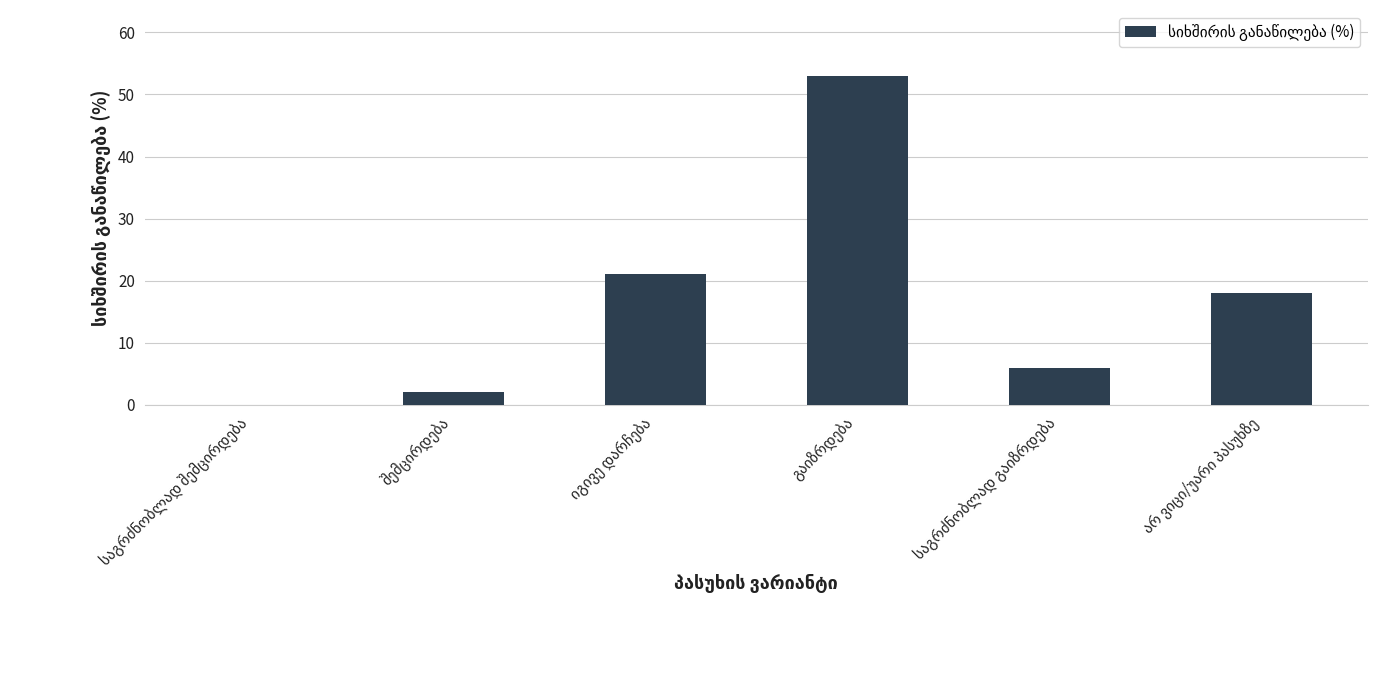

What is the maximum value shown in the chart?

53